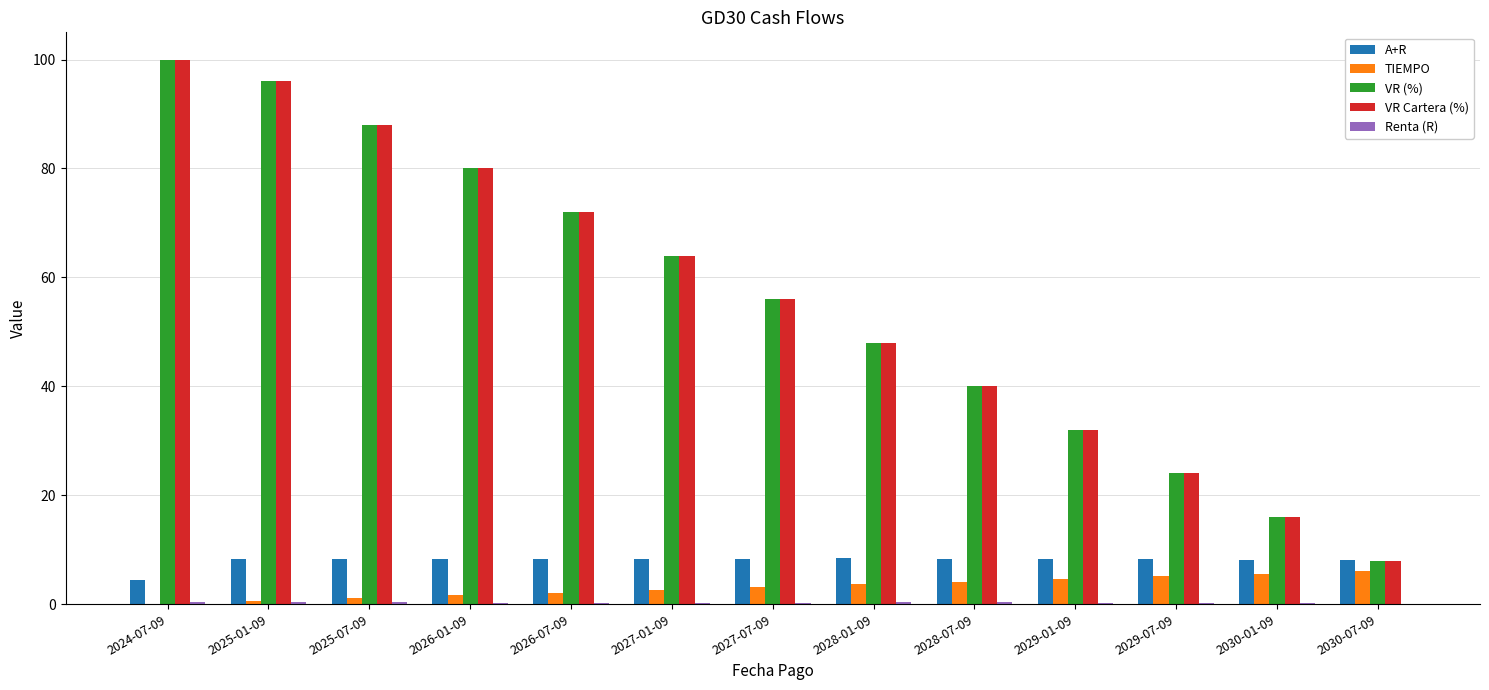

What is the total value across all series at 2025-07-09?

185.8